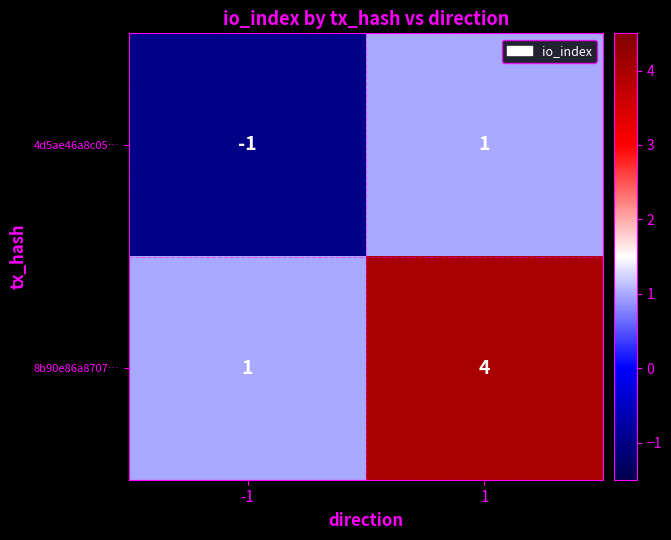

At -1, list the series in order from smallest to largest.

4d5ae46a8c05…, 8b90e86a8707…